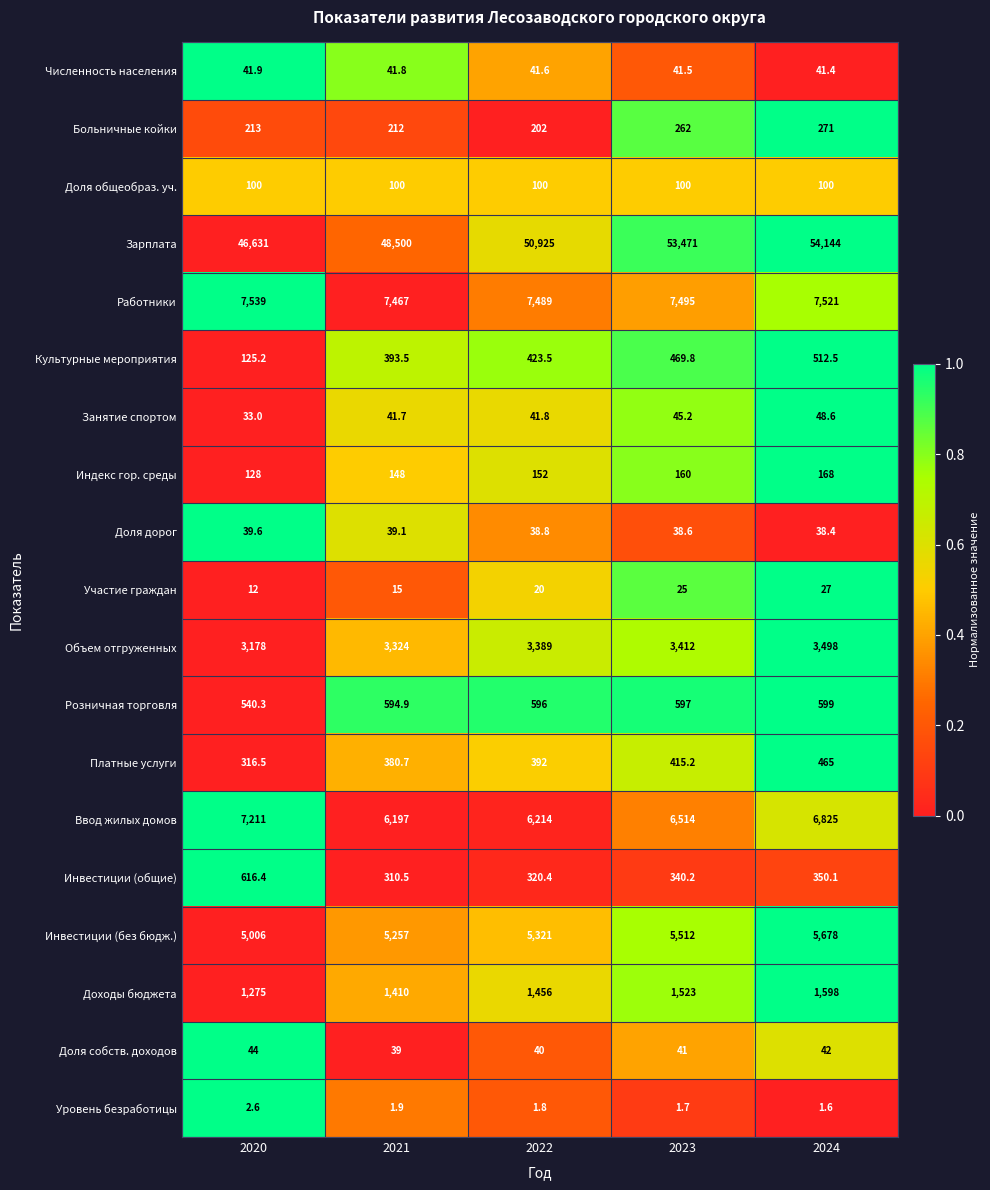

What is the difference between the highest and lowest values at 2023?

53469.3